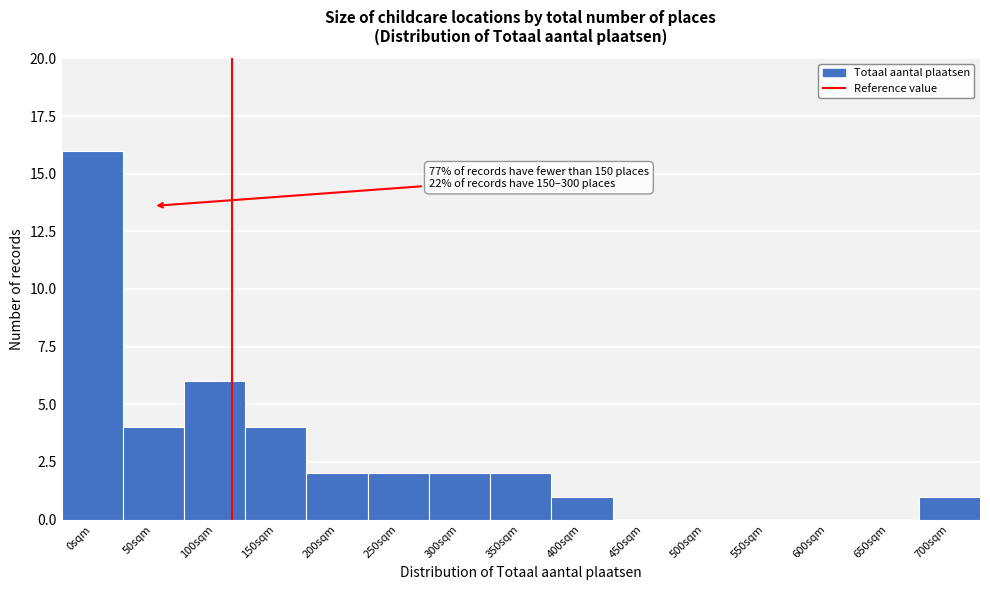

Reading right to left, extract all data points from this chart.

700sqm=1	650sqm=0	600sqm=0	550sqm=0	500sqm=0	450sqm=0	400sqm=1	350sqm=2	300sqm=2	250sqm=2	200sqm=2	150sqm=4	100sqm=6	50sqm=4	0sqm=16